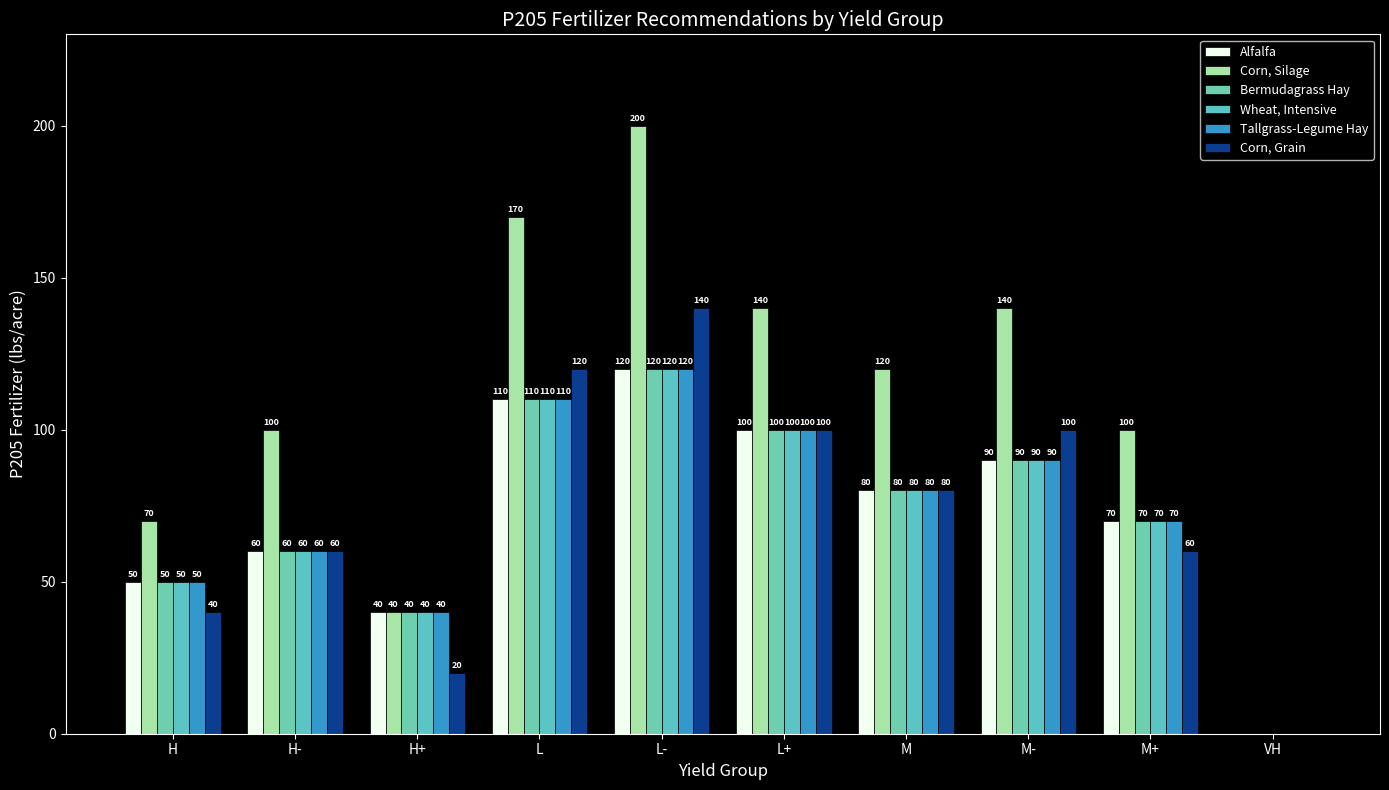

Reading right to left, extract all data points from this chart.

Alfalfa: VH=0	M+=70	M-=90	M=80	L+=100	L-=120	L=110	H+=40	H-=60	H=50
Corn, Silage: VH=0	M+=100	M-=140	M=120	L+=140	L-=200	L=170	H+=40	H-=100	H=70
Bermudagrass Hay: VH=0	M+=70	M-=90	M=80	L+=100	L-=120	L=110	H+=40	H-=60	H=50
Wheat, Intensive: VH=0	M+=70	M-=90	M=80	L+=100	L-=120	L=110	H+=40	H-=60	H=50
Tallgrass-Legume Hay: VH=0	M+=70	M-=90	M=80	L+=100	L-=120	L=110	H+=40	H-=60	H=50
Corn, Grain: VH=0	M+=60	M-=100	M=80	L+=100	L-=140	L=120	H+=20	H-=60	H=40